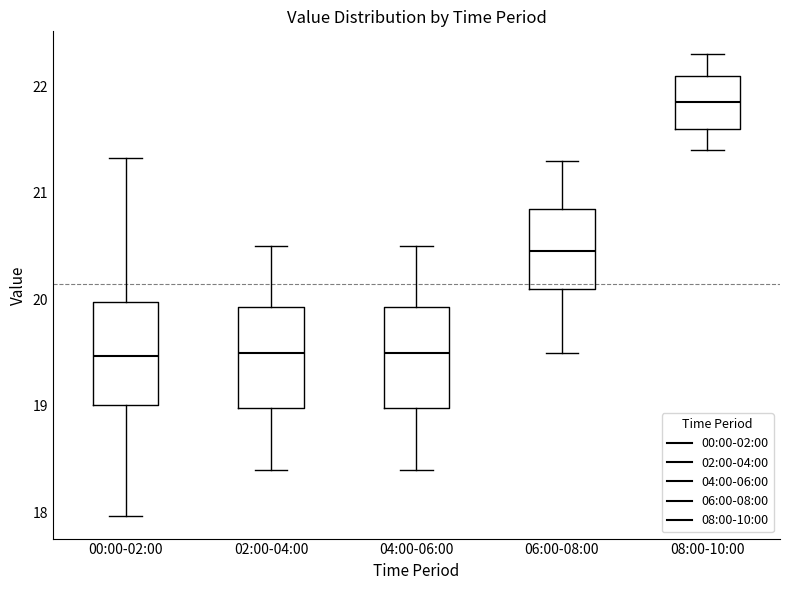

Reading left to right, transcribe this box plot: for each box, give where its median line is, the range the box spans, and where its two whiskers end, as read against the y-axis. The values are not printed on the chart, so give them approximately, as read against the axis.

00:00-02:00: median 19.5, box 19.0 to 20.0, whiskers 18.0 to 21.3
02:00-04:00: median 19.5, box 19.0 to 19.9, whiskers 18.4 to 20.5
04:00-06:00: median 19.5, box 19.0 to 19.9, whiskers 18.4 to 20.5
06:00-08:00: median 20.5, box 20.1 to 20.9, whiskers 19.5 to 21.3
08:00-10:00: median 21.9, box 21.6 to 22.1, whiskers 21.4 to 22.3